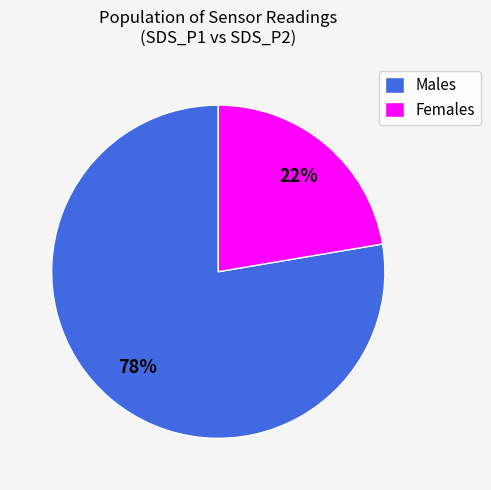

The Females slice represents 10% of the pie. True or false?

False